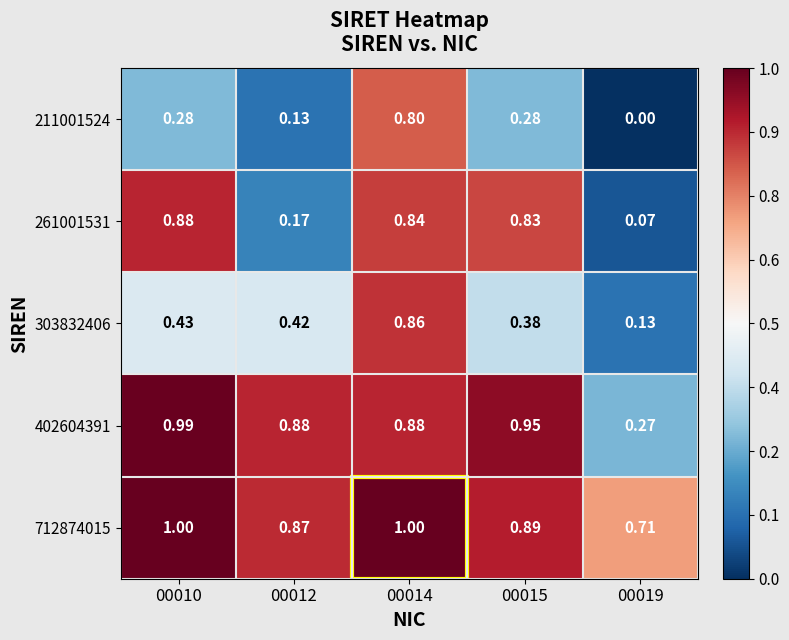

Rank the series by their average value, from lowest to highest.

211001524, 303832406, 261001531, 402604391, 712874015